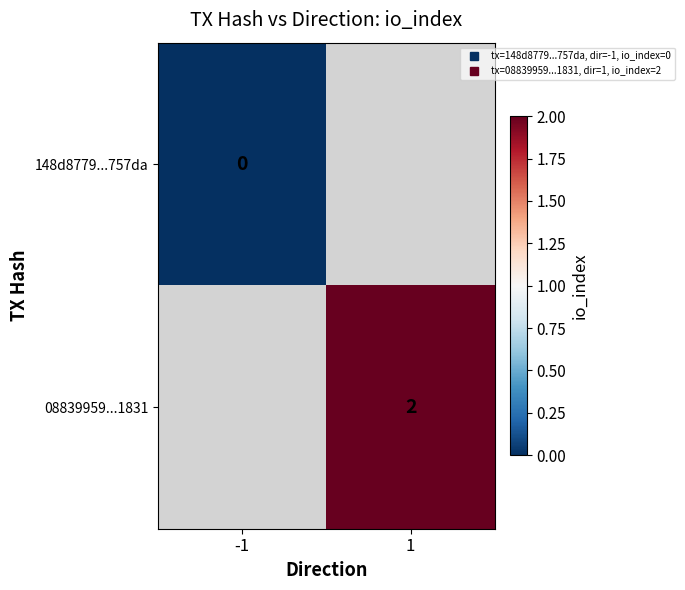

Is the value of 08839959...1831 at 1 greater than the value of 148d8779...757da at 1?

No